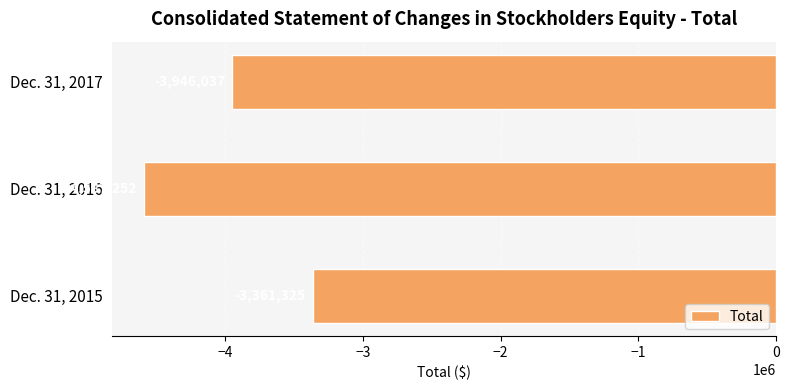

Are the bars horizontal?

Yes